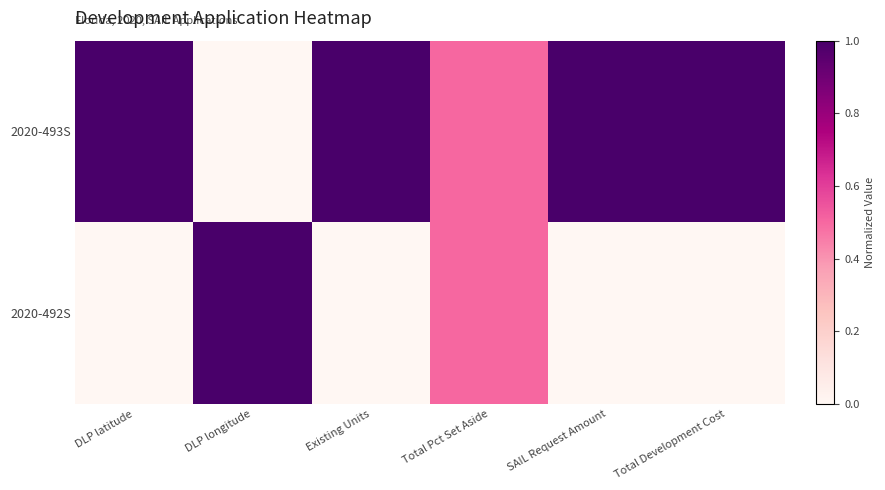

What is the spread (max minus min) of values at Existing Units?

1.0